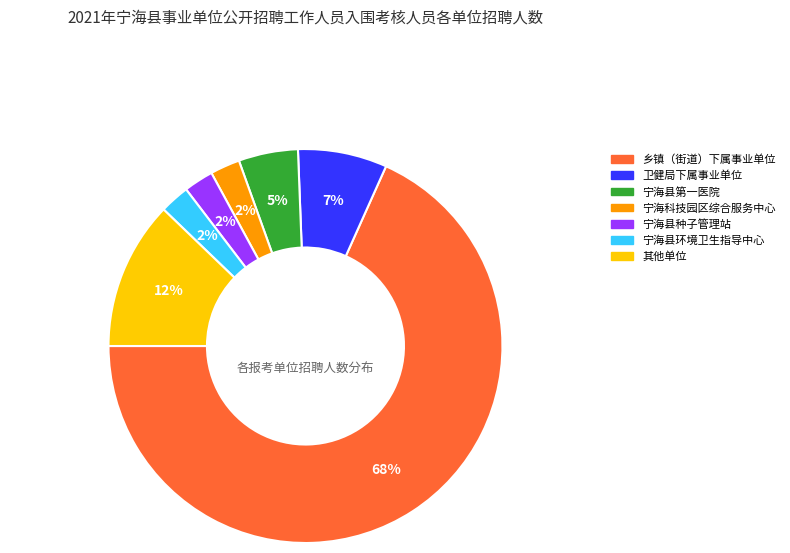

Is it true that 其他单位 is 1% of the pie?

False